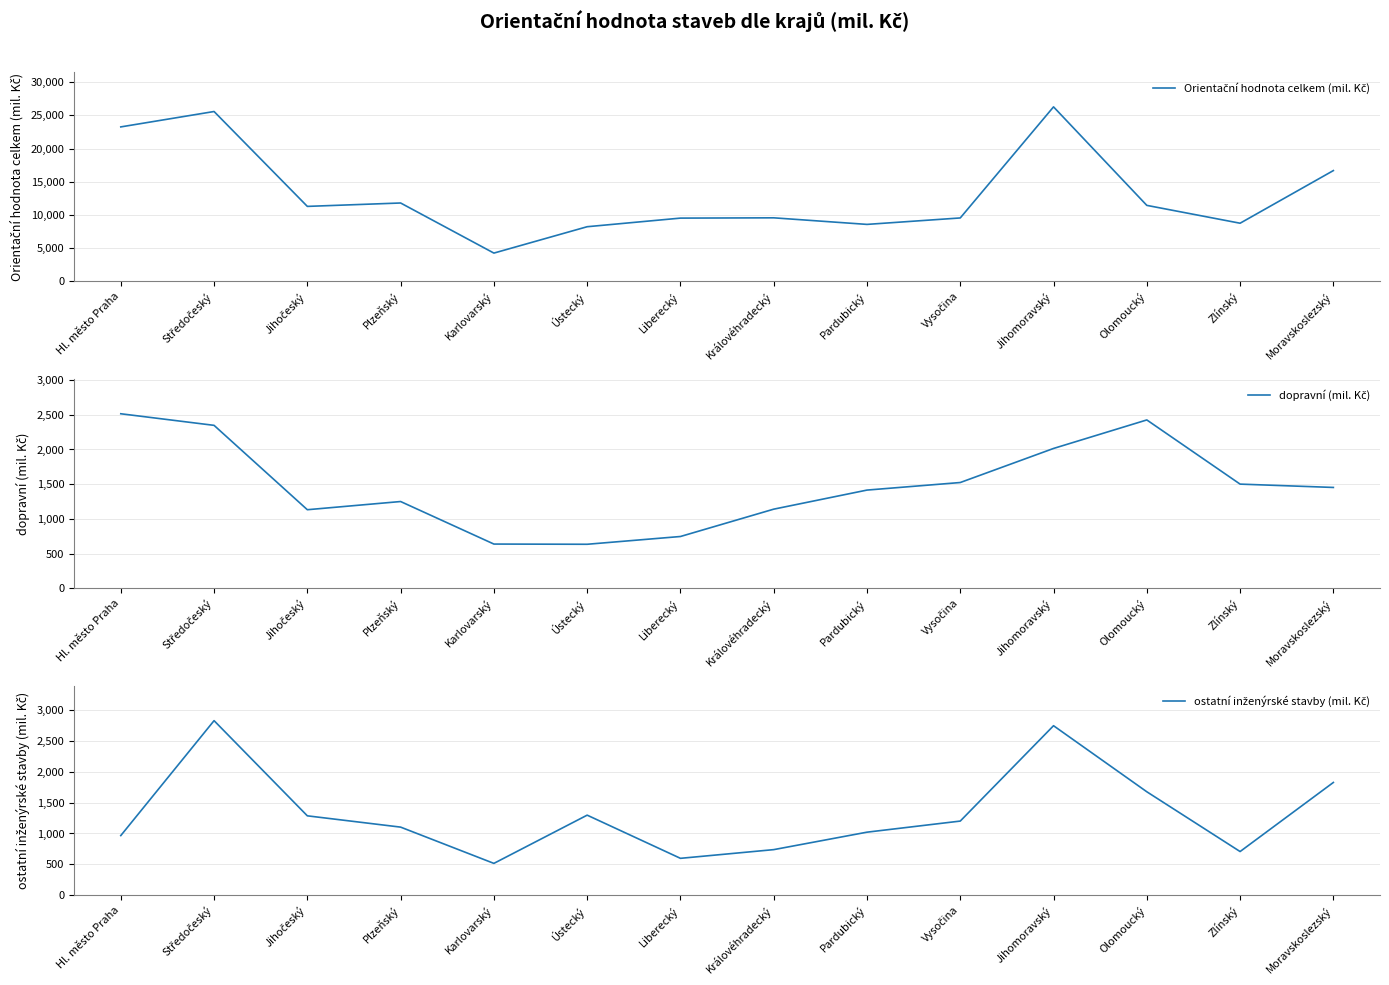

Which category has the lowest value in the dopravní (mil. Kč) series?

Ústecký